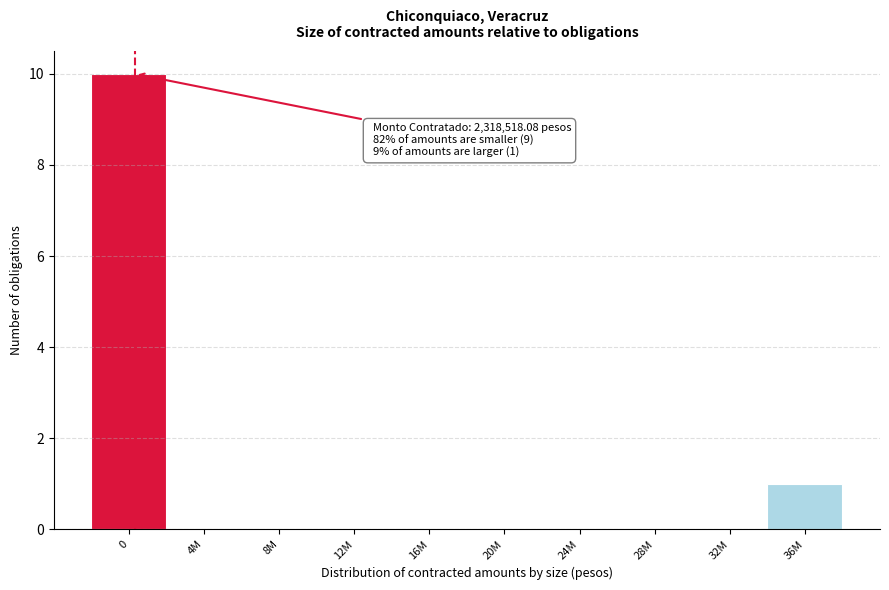

Reading right to left, list all the values displayed in this chart.

36M=1	32M=0	28M=0	24M=0	20M=0	16M=0	12M=0	8M=0	4M=0	0=10